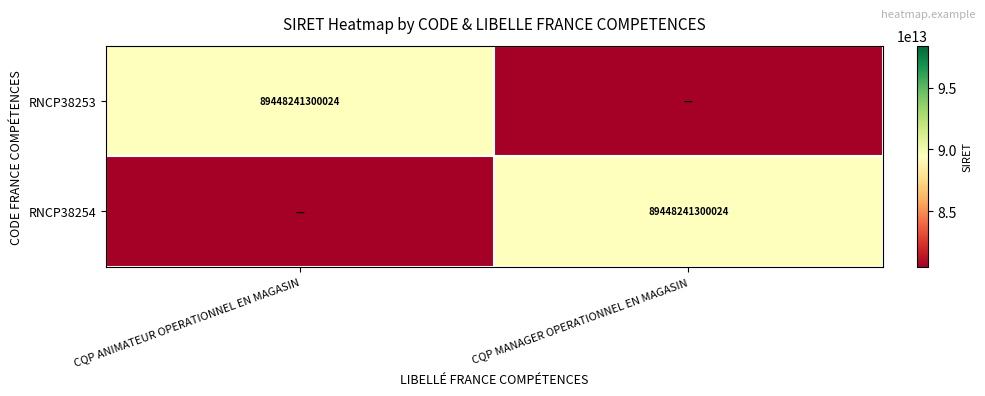

The RNCP38253 series shows 116852682820692 at CQP ANIMATEUR OPERATIONNEL EN MAGASIN. True or false?

False